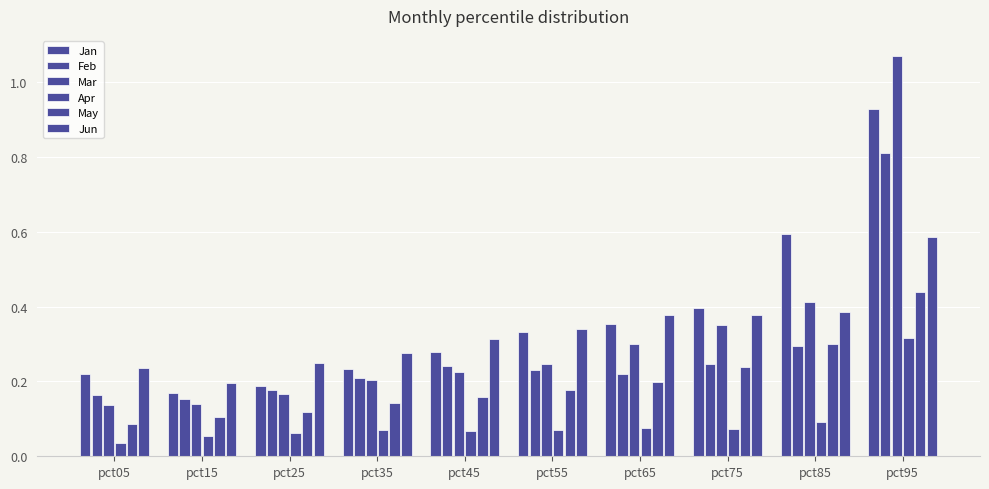

At how many categories does at least one series exceed 0?

10